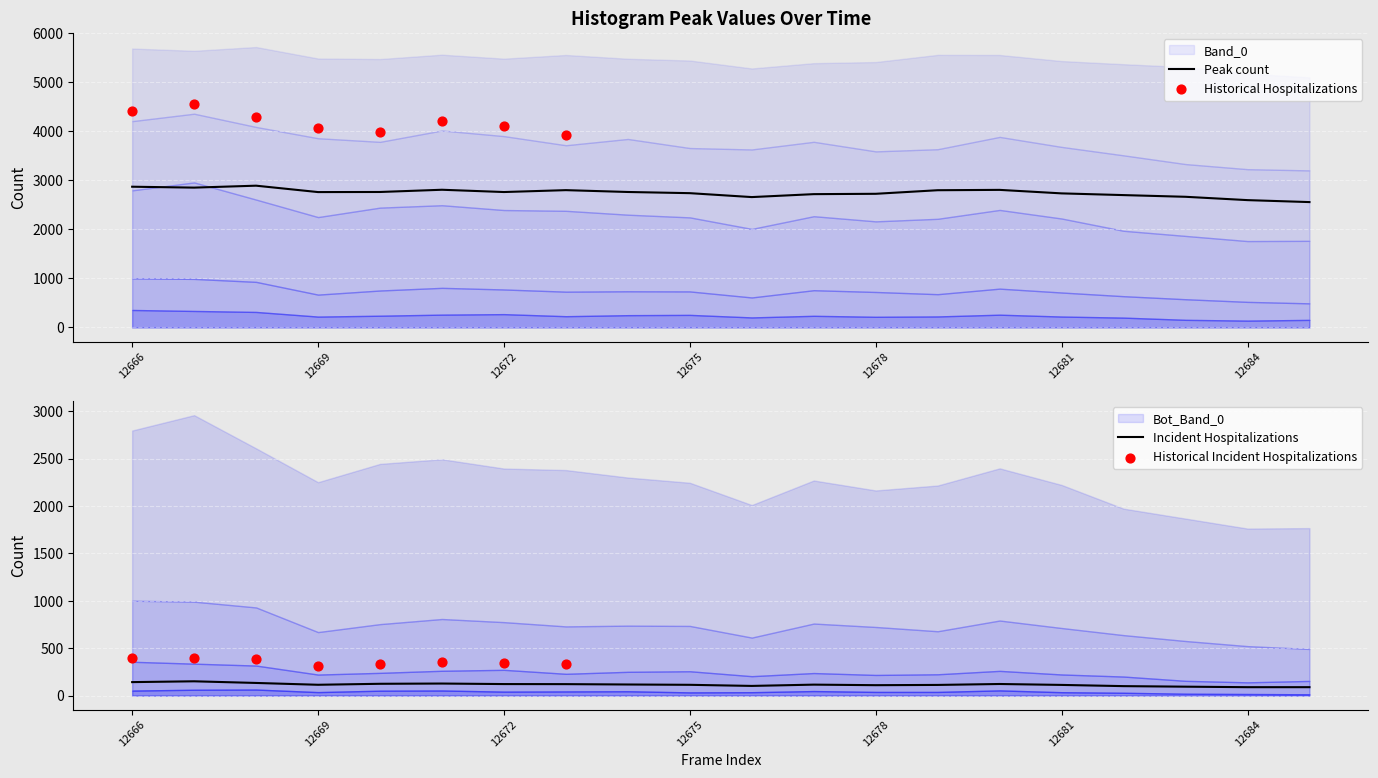

The value of Peak count at 12681 is 1087.5. True or false?

False